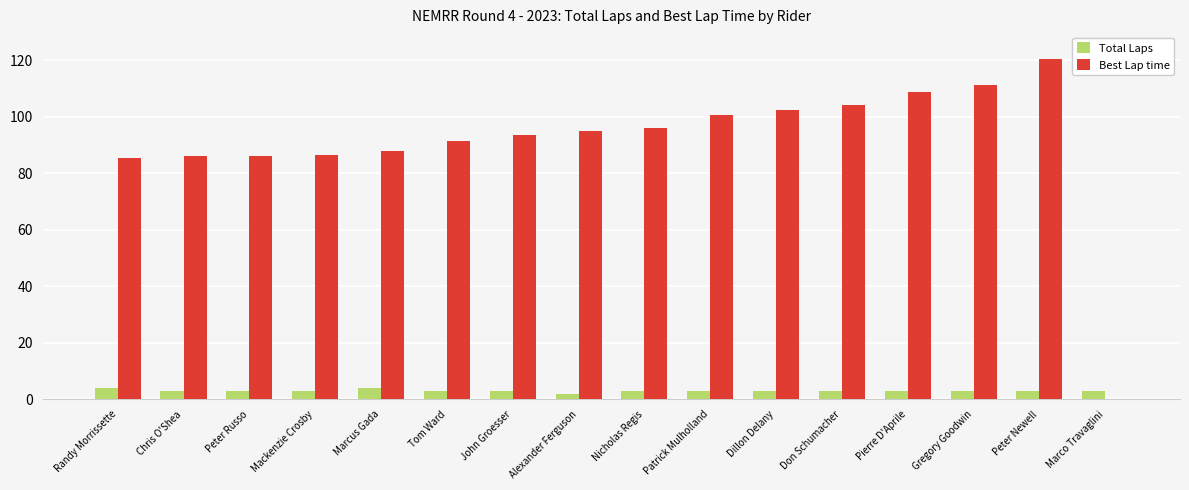

What are all the series names shown in the legend?

Total Laps, Best Lap time